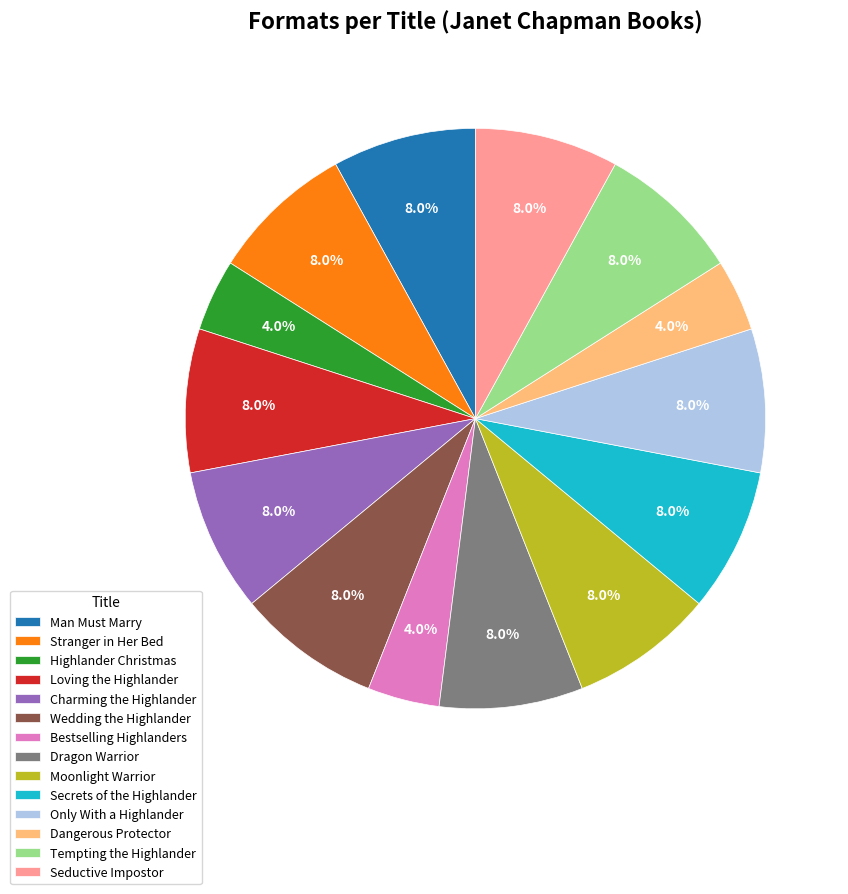

Is Dragon Warrior the majority of the pie?

No